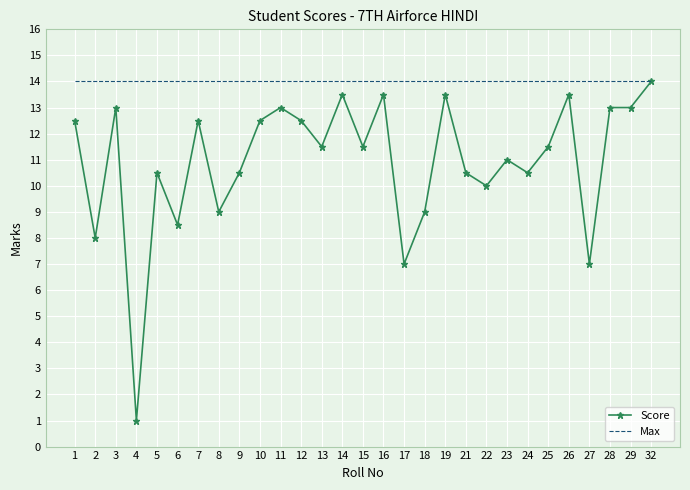

The Score series shows 5.6 at 32. True or false?

False